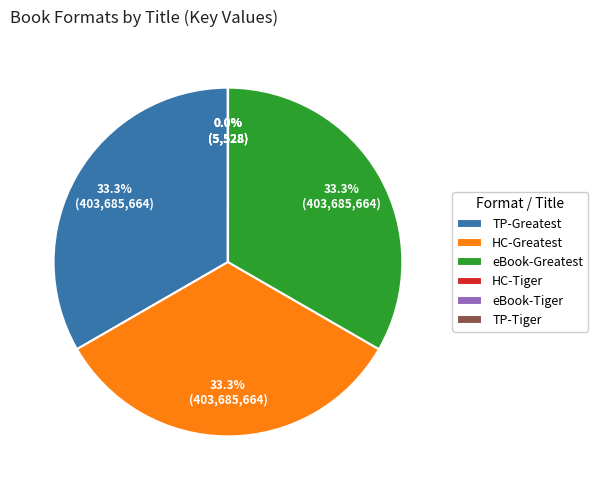

What percentage do TP-Greatest and HC-Greatest together represent?

66.7%